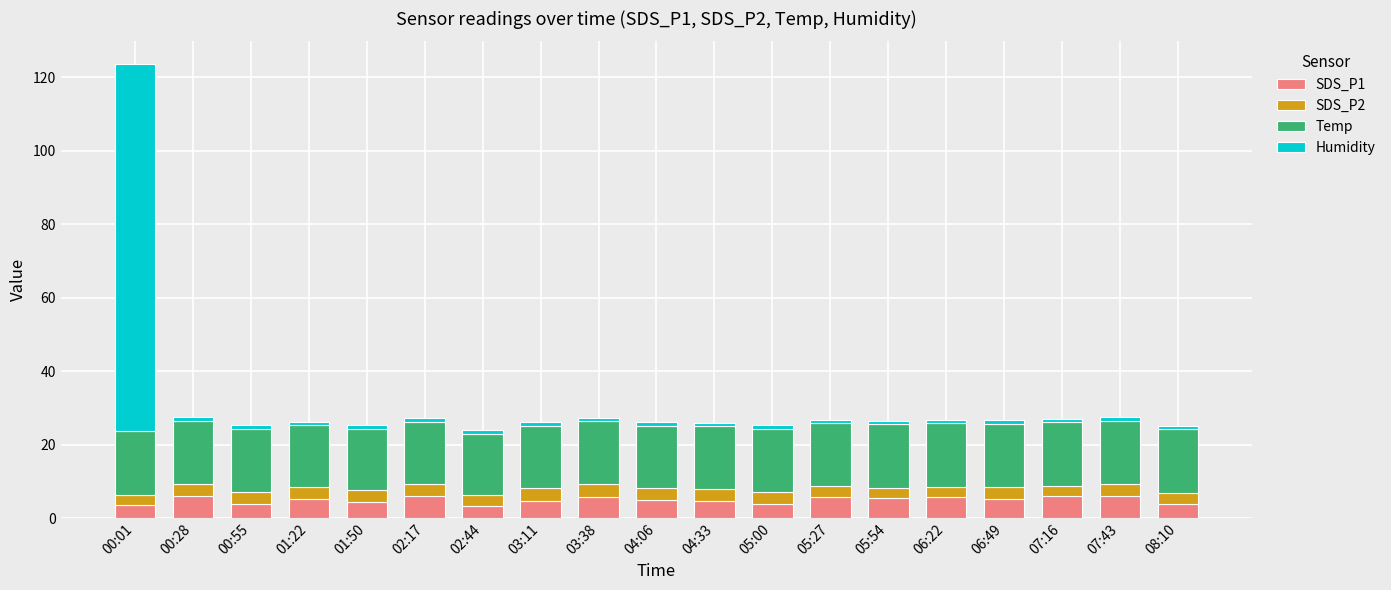

At which category is the sum across all series the highest?

00:01